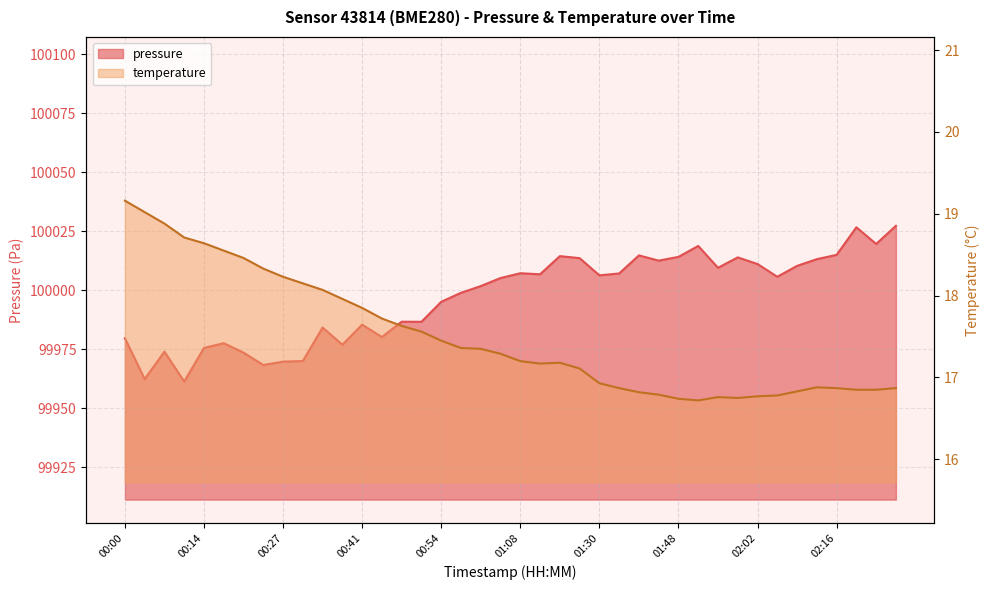

What are all the series names shown in the legend?

pressure, temperature